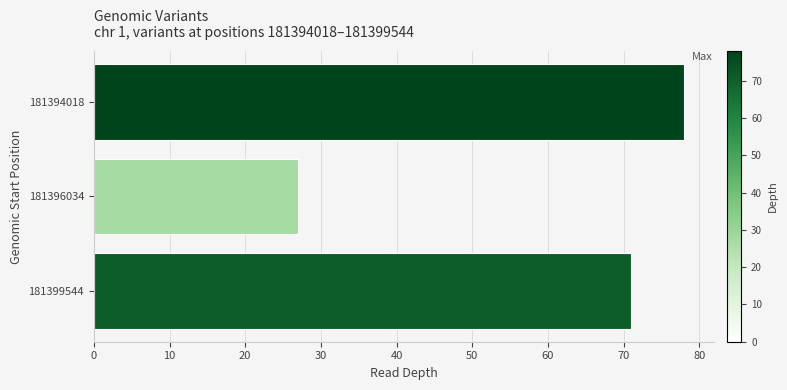

What is the value of the 3rd bar from the top?

71